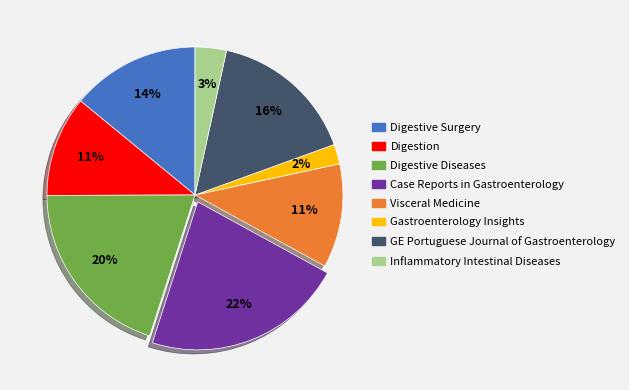

What is the smallest slice in the pie chart?

Gastroenterology Insights